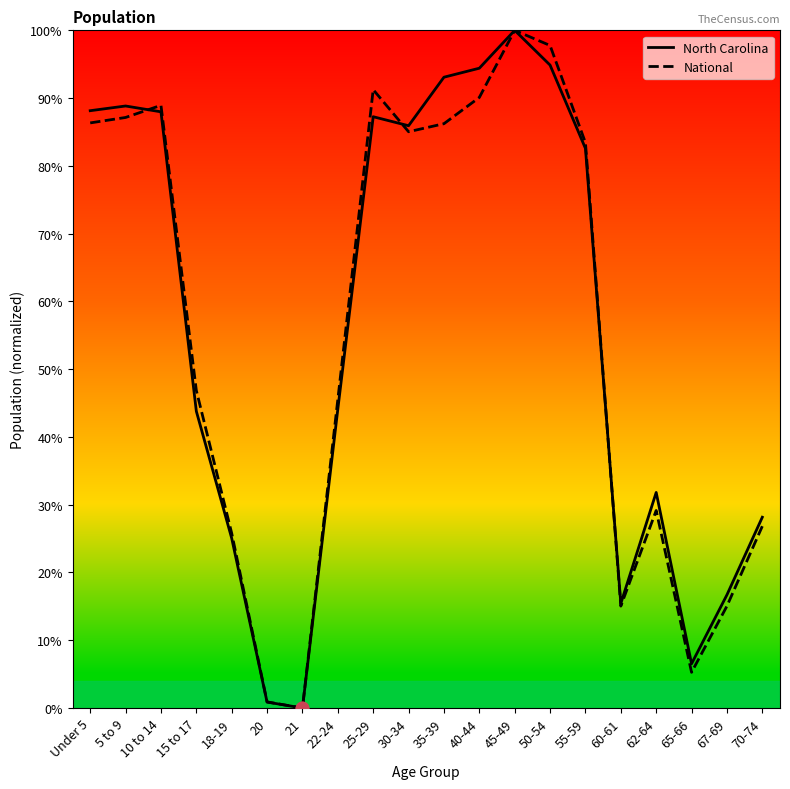

What is the total value across all series at 35-39?

179.3